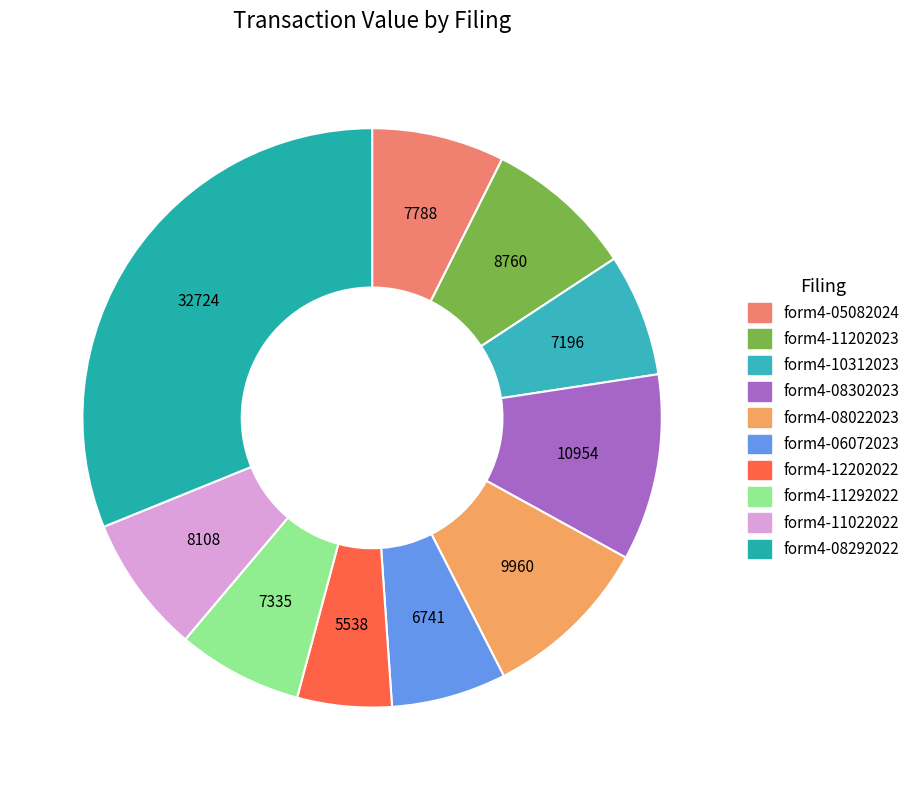

To the nearest percent, what percentage of the pie is form4-12202022?

5%